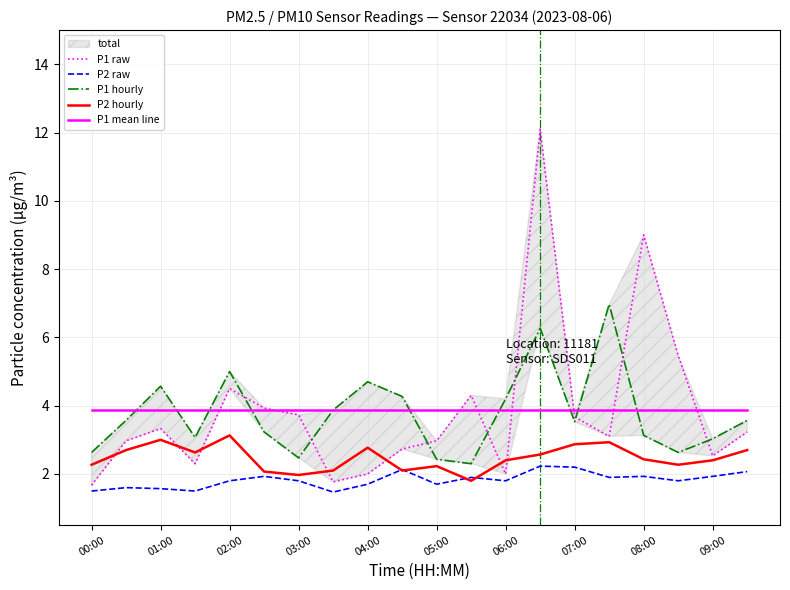

True or false: P2 raw and P1 mean line intersect in this chart.

False